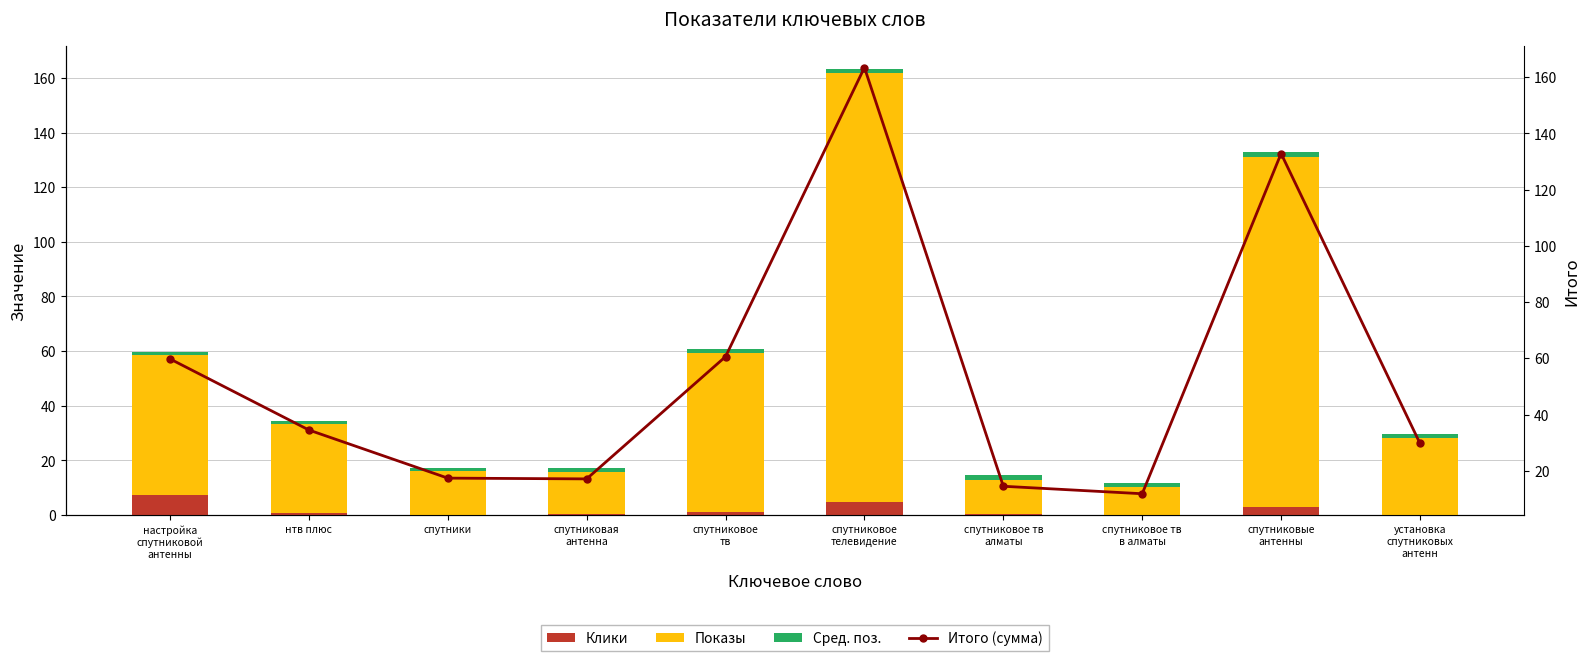

The Итого (сумма) series shows 163.4 at спутниковое
телевидение. True or false?

True